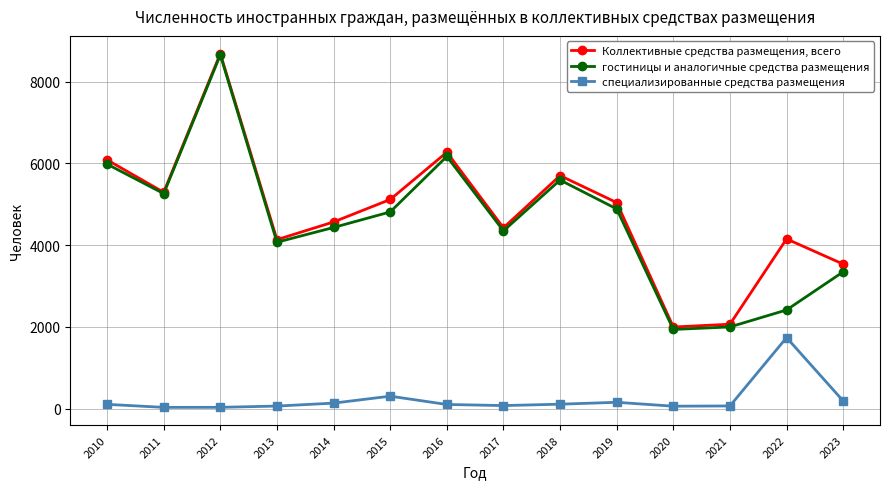

Which series has the widest spread of values?

гостиницы и аналогичные средства размещения